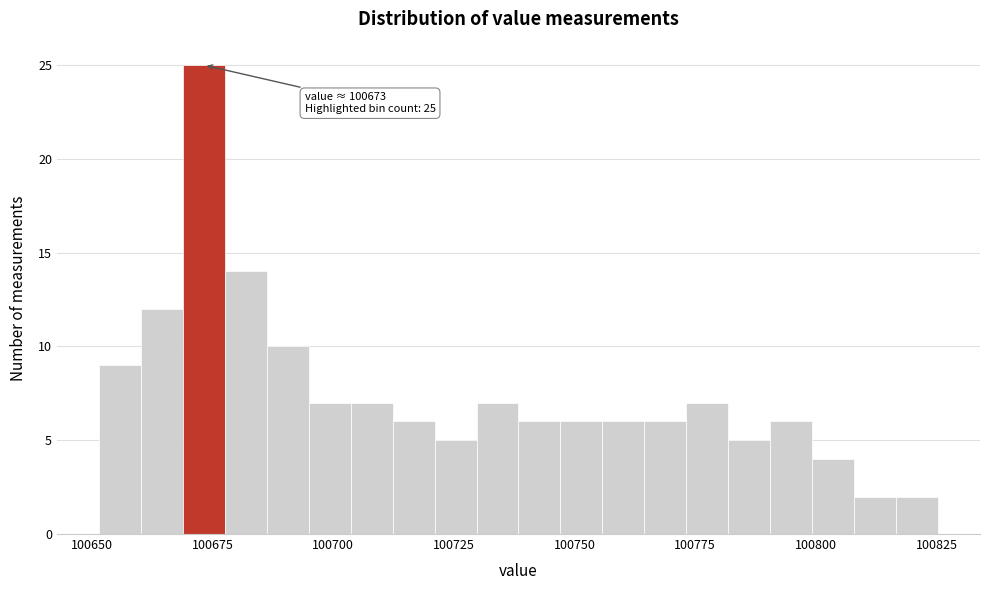

Around what value on the x-axis is the tallest bar? Give the approximate position of its centre, as read against the axis.

100675